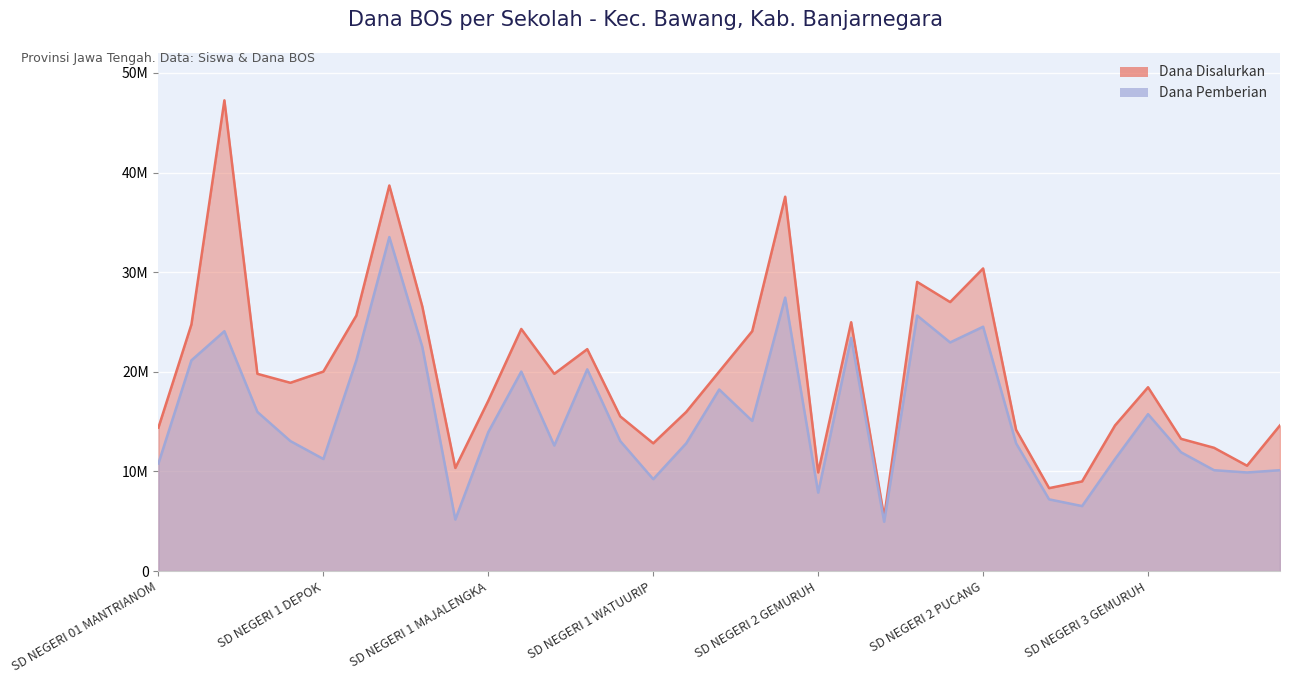

Where is the first local minimum for Dana Disalurkan?

SD NEGERI 1 BLAMBANGAN